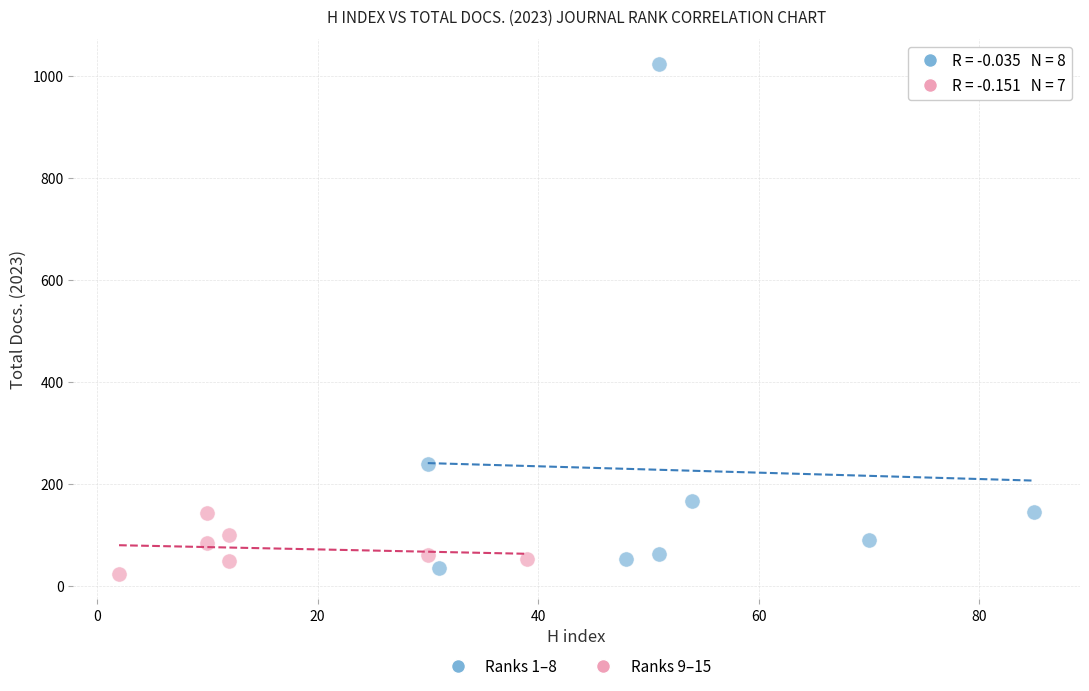

What are all the series names shown in the legend?

Ranks 1–8, Ranks 9–15